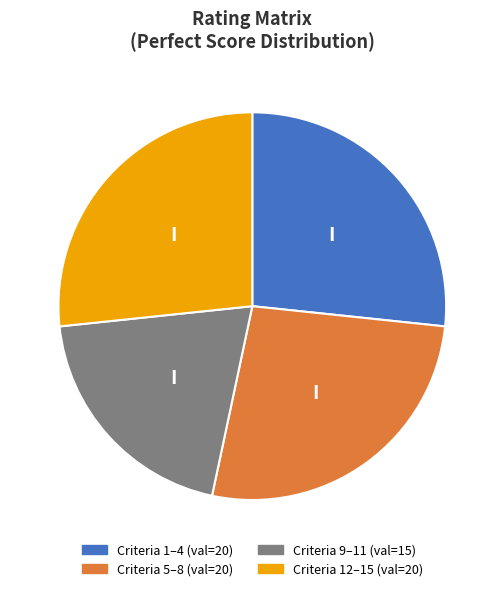

Does any single category account for the majority?

No